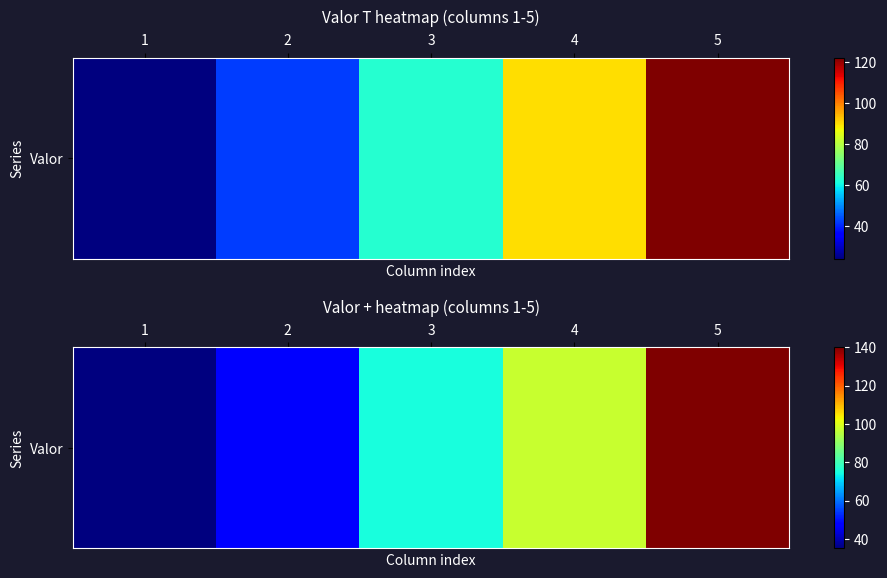

Reading left to right, list all the values displayed in this chart.

1=35	2=48	3=75	4=97	5=140